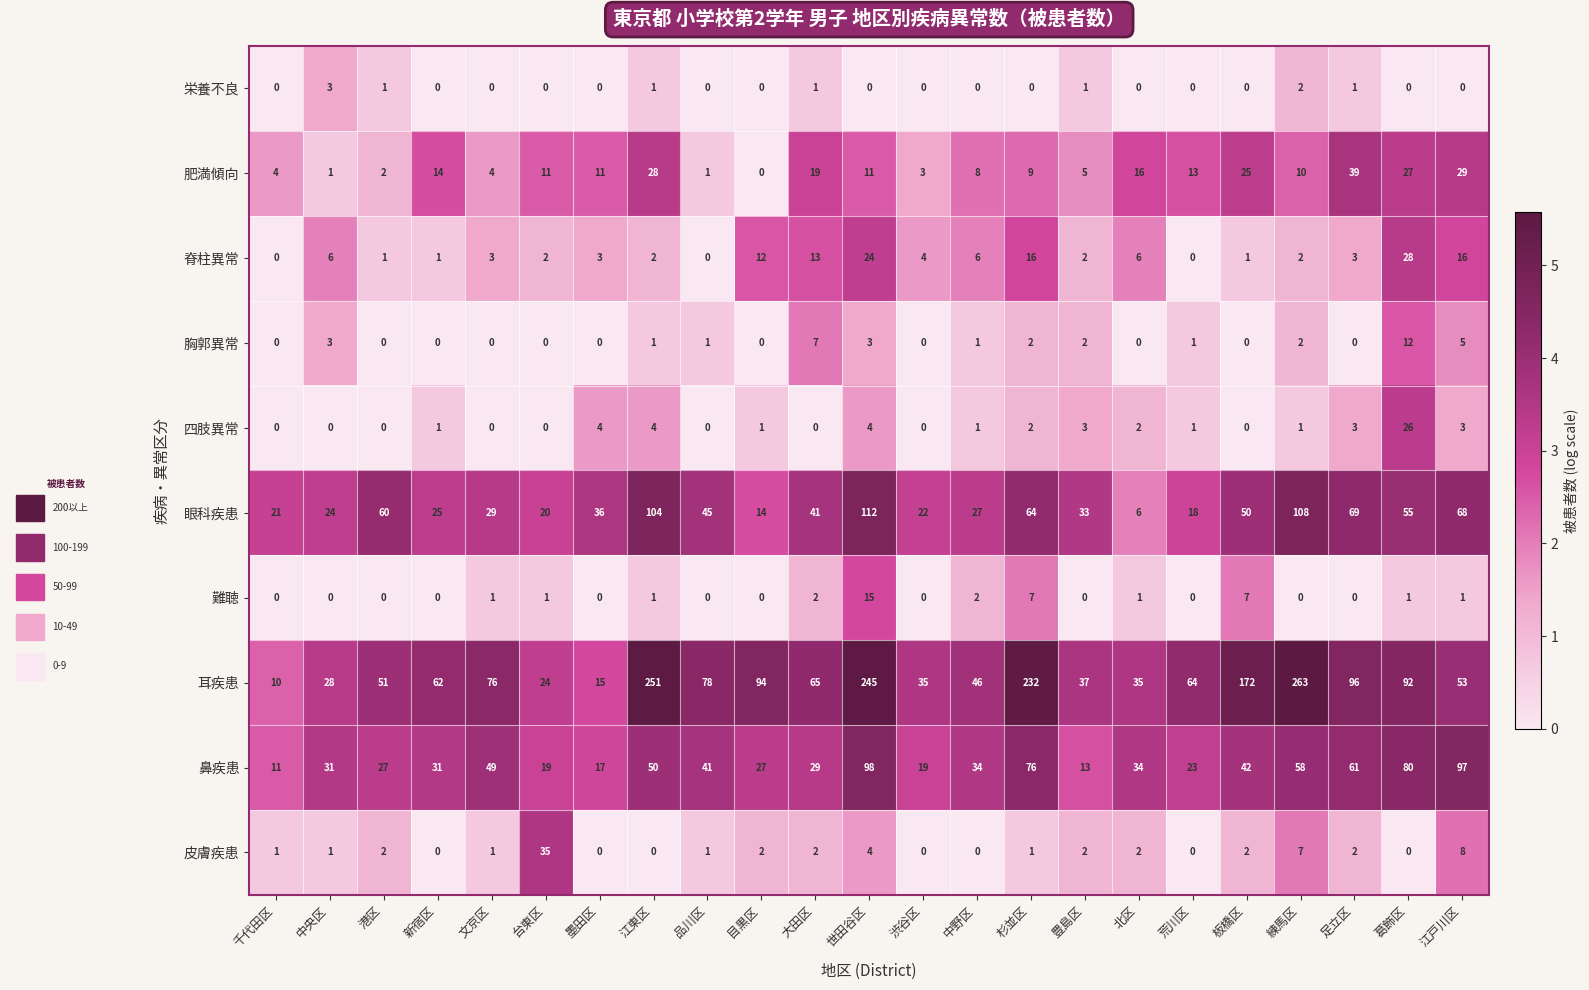

Between 墨田区 and 渋谷区, which series saw the biggest shift?

耳疾患